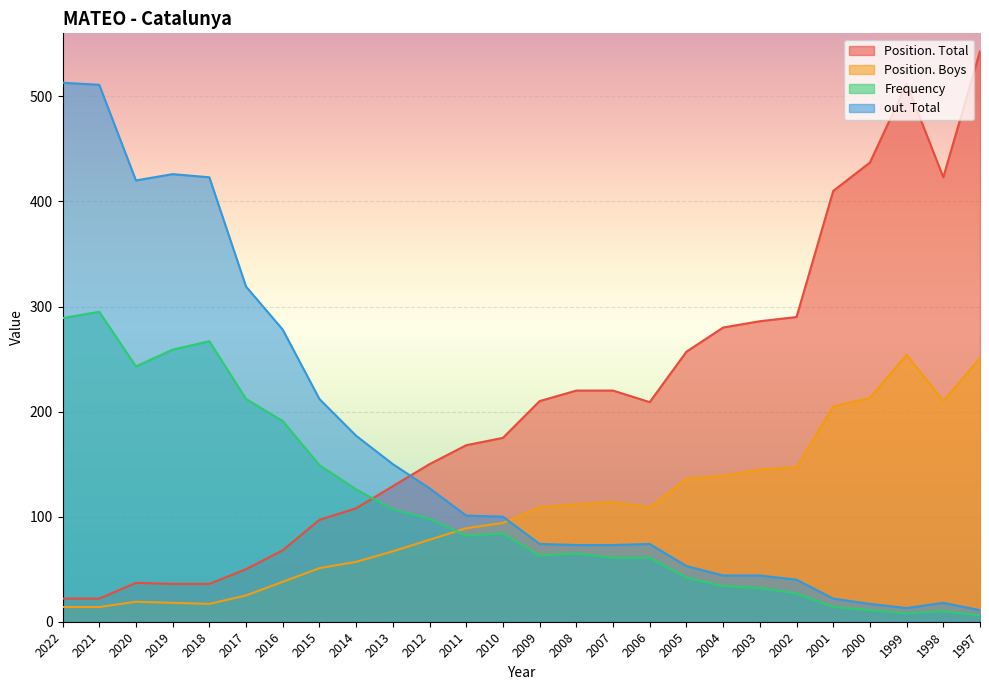

What is the difference between the Frequency values at 2007 and 2010?

23